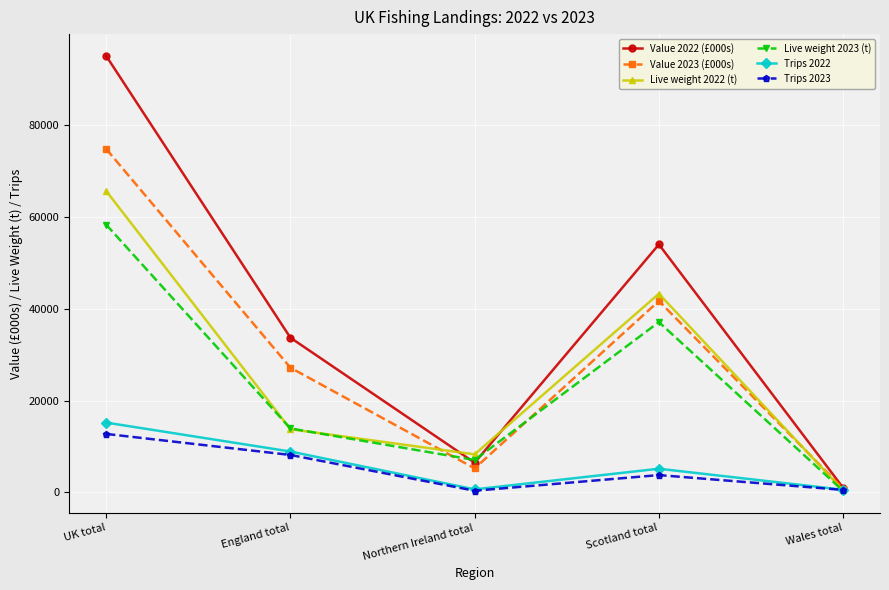

The value of Live weight 2022 (t) at Scotland total is 43297.3. True or false?

True